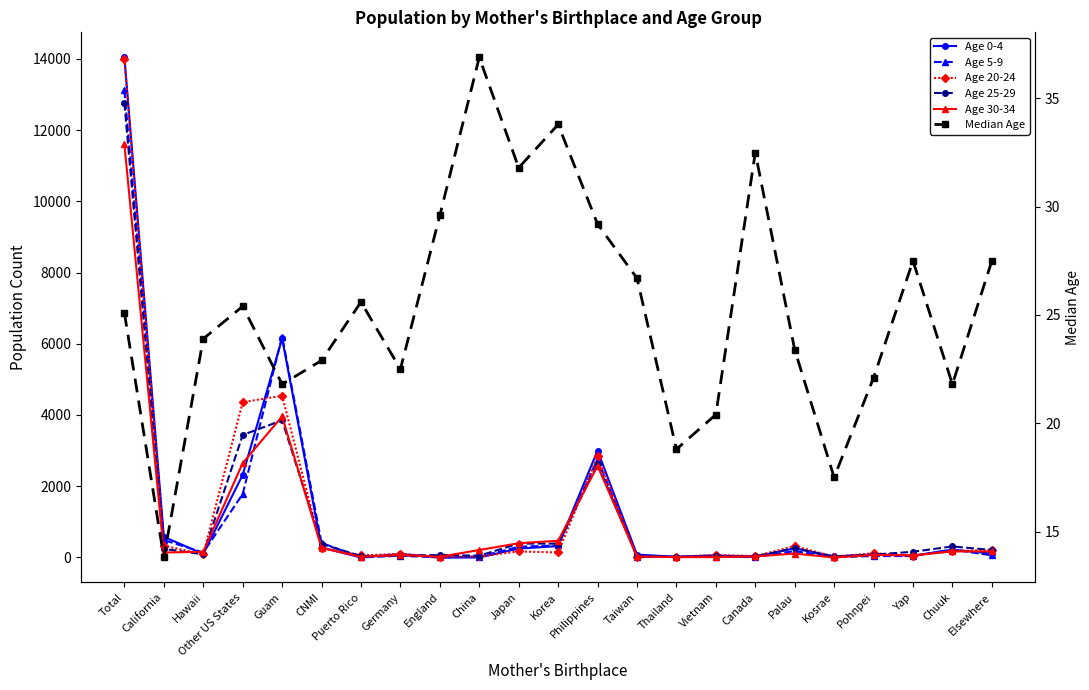

Which series ends up on top after the final intersection of Age 20-24 and Age 30-34?

Age 20-24